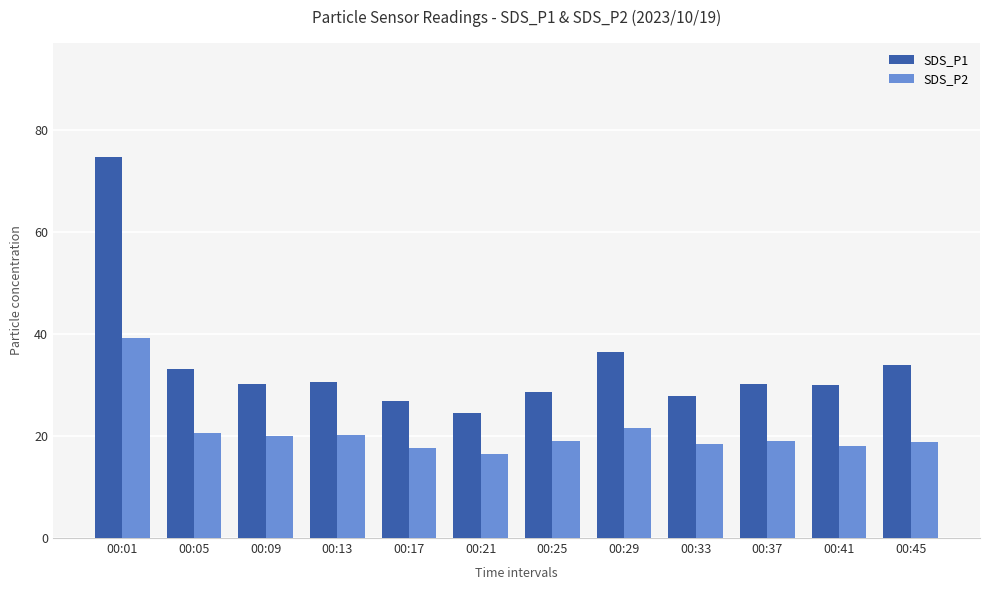

How many data points does each series have?

12